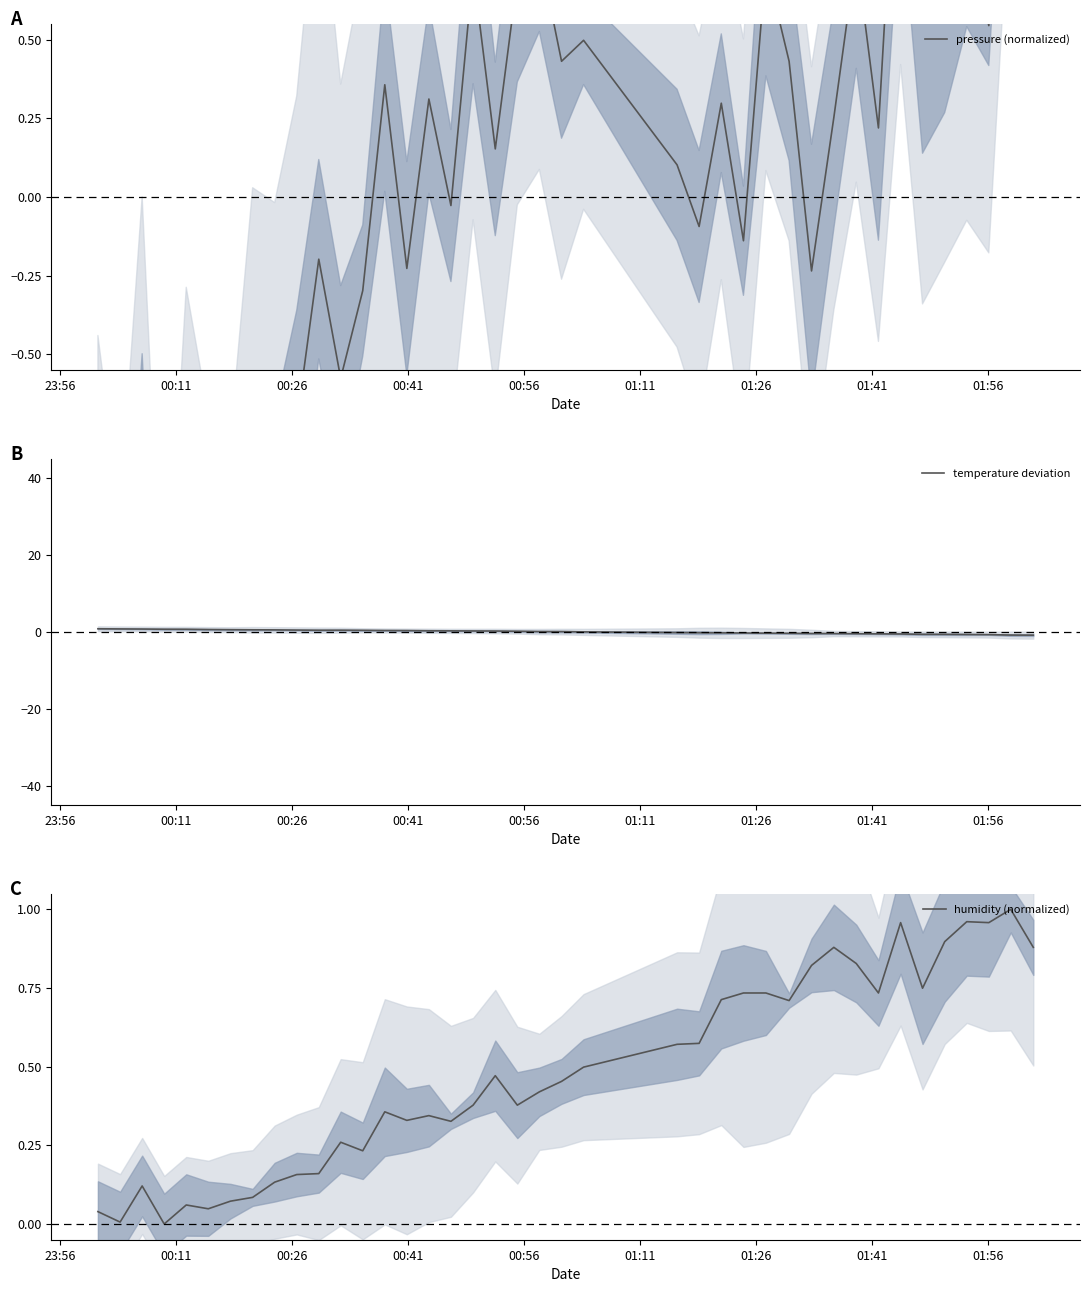

How many lines are shown in the chart?

3